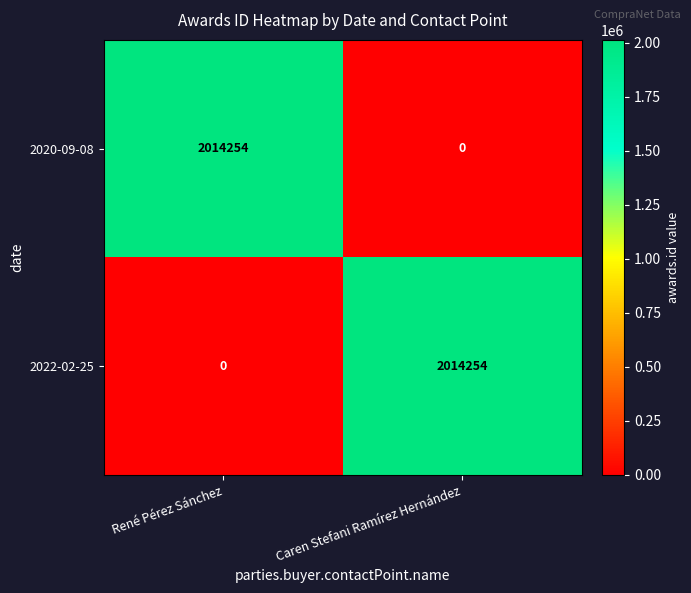

What is the difference between the highest and lowest values at Caren Stefani Ramírez Hernández?

2014254